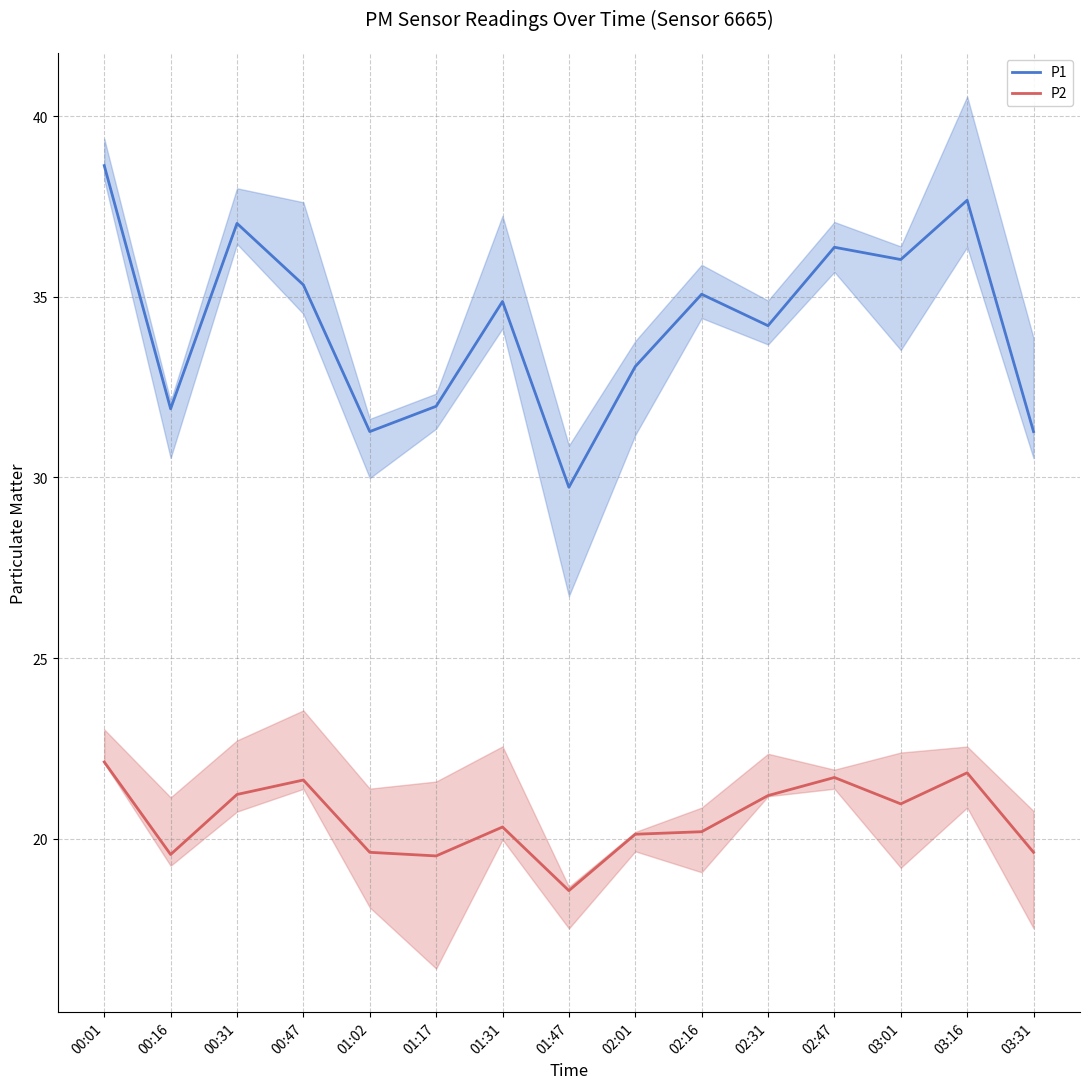

Count the number of categories in the chart.

15